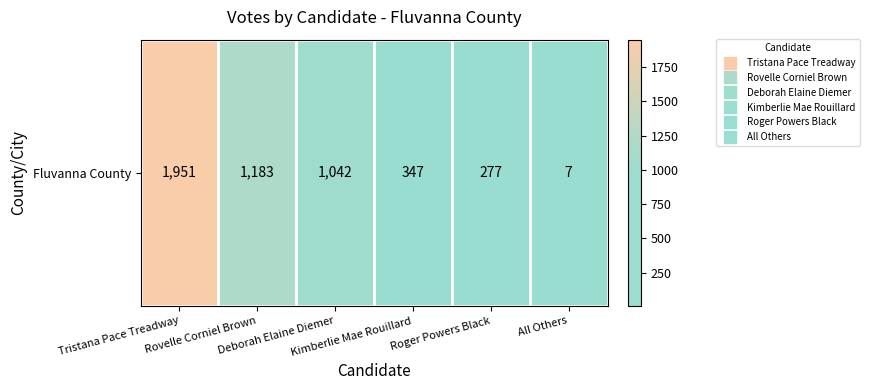

What is the average value?

801